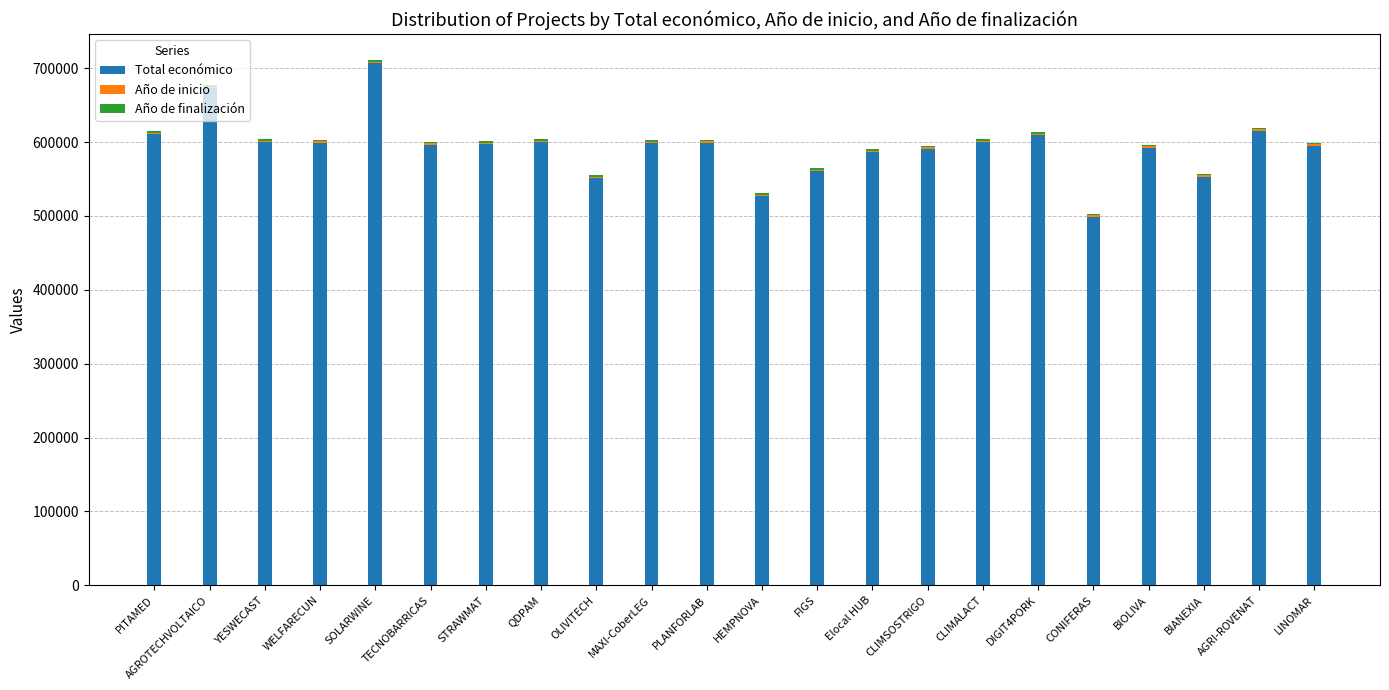

Count the number of categories in the chart.

22